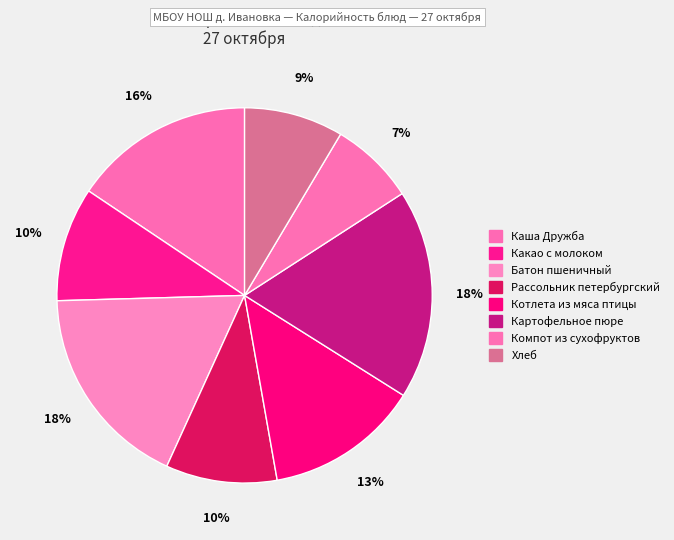

The Батон пшеничный slice represents 32% of the pie. True or false?

False